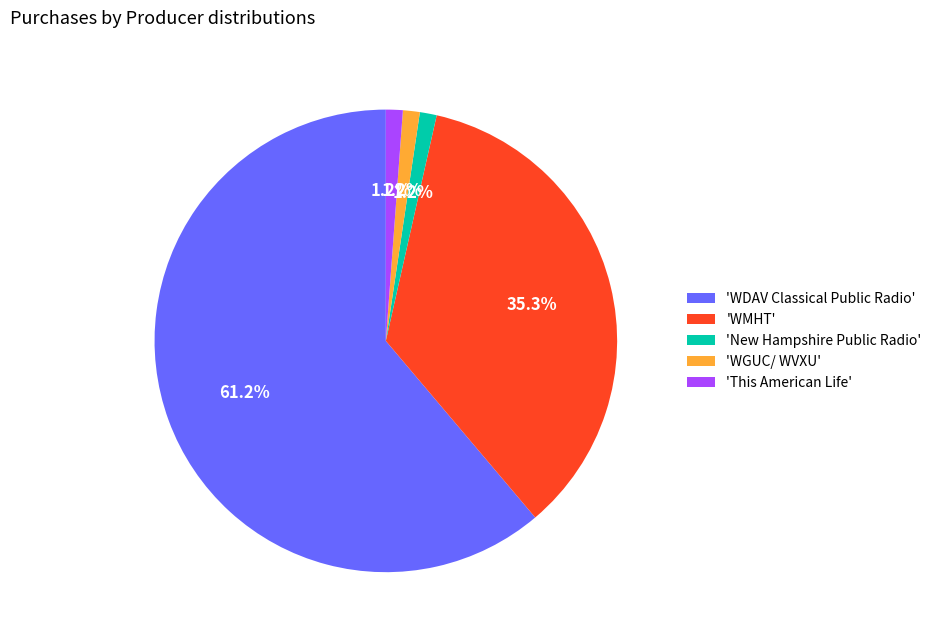

How many slices are in this pie chart?

5